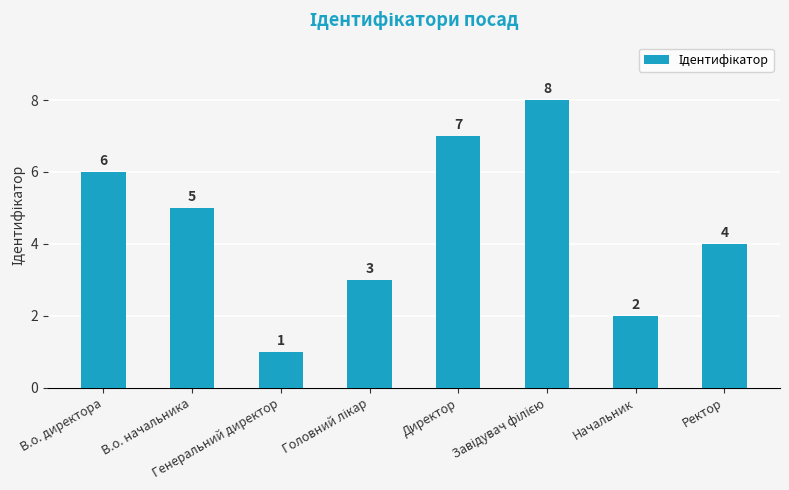

True or false: the data shows 3 at Ректор.

False